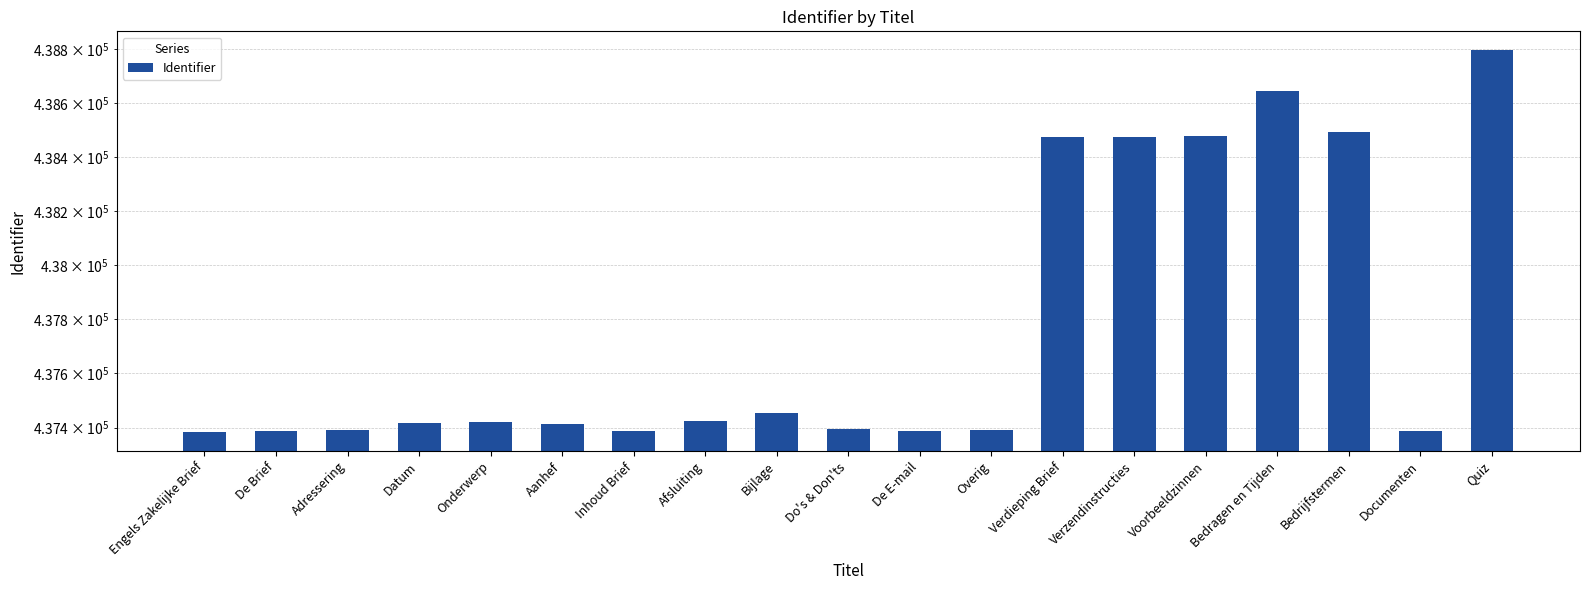

What is the average value?

437768